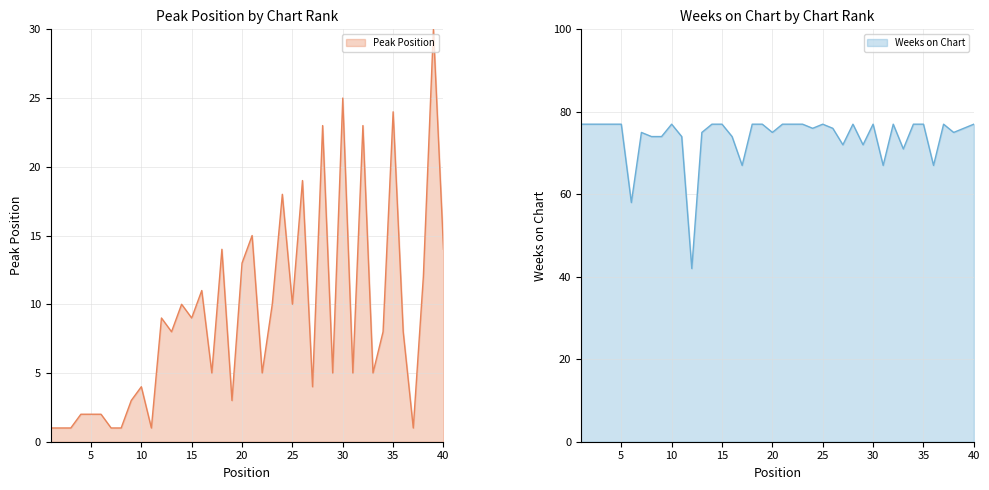

What is the average value of the Weeks on Chart series?

74